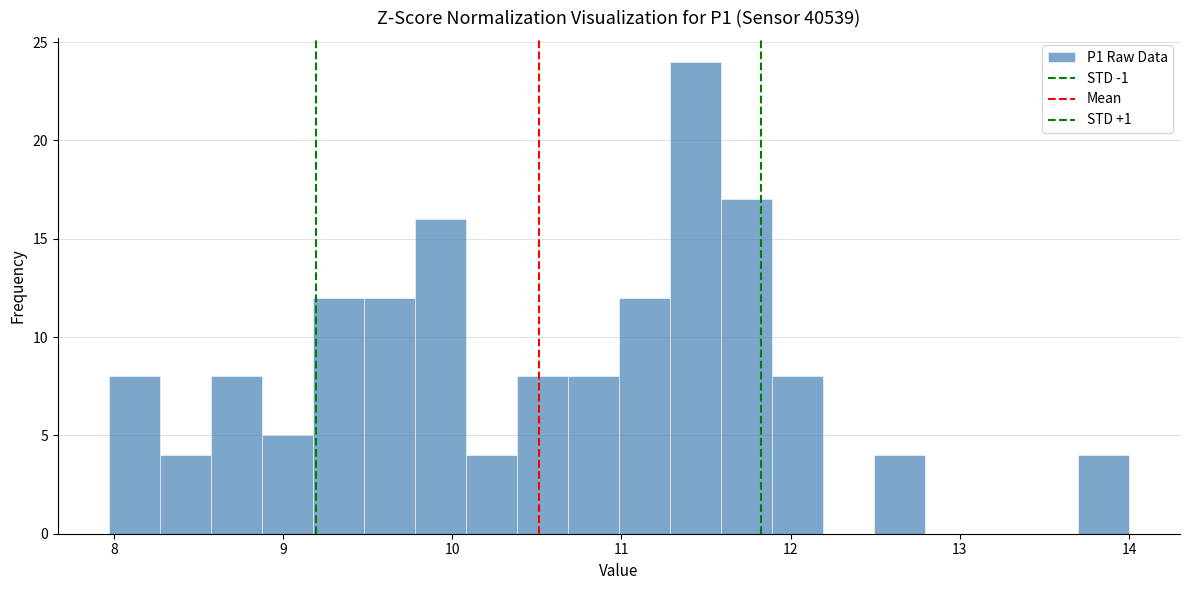

Around what value on the x-axis is the tallest bar? Give the approximate position of its centre, as read against the axis.

11.4